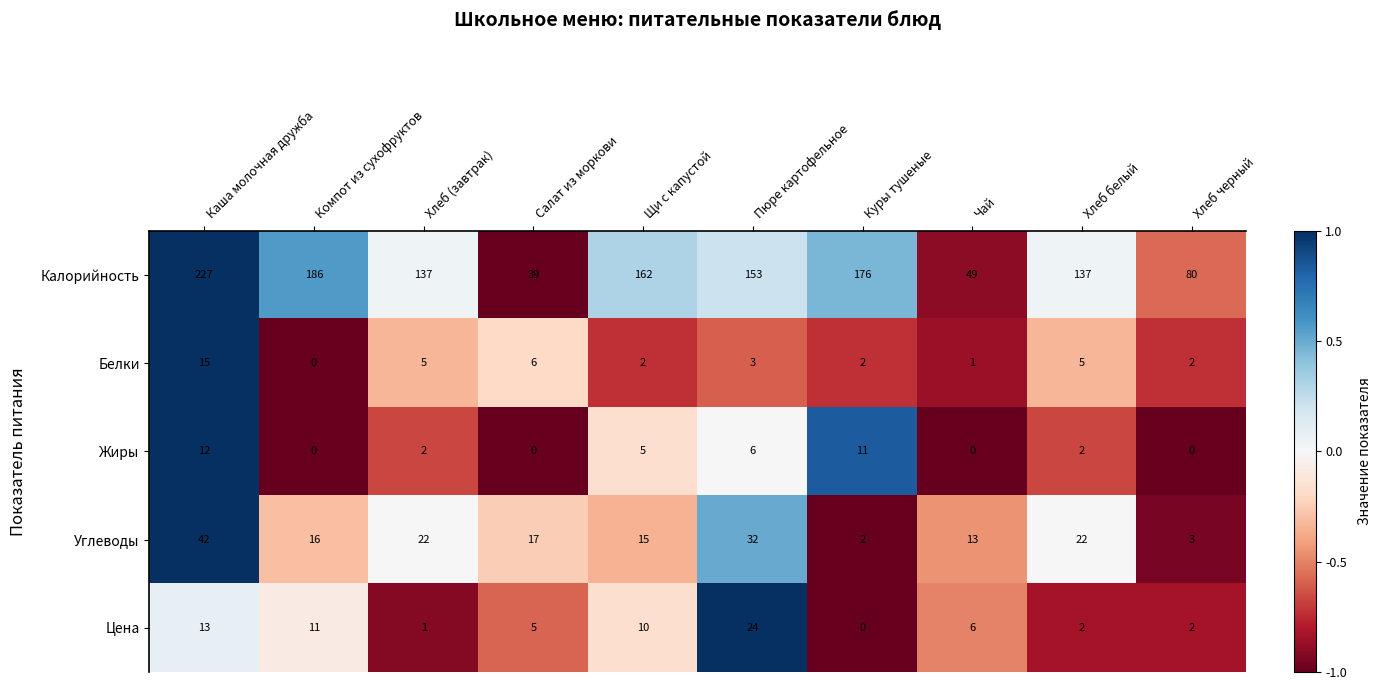

What is the sum of all Углеводы values?

184